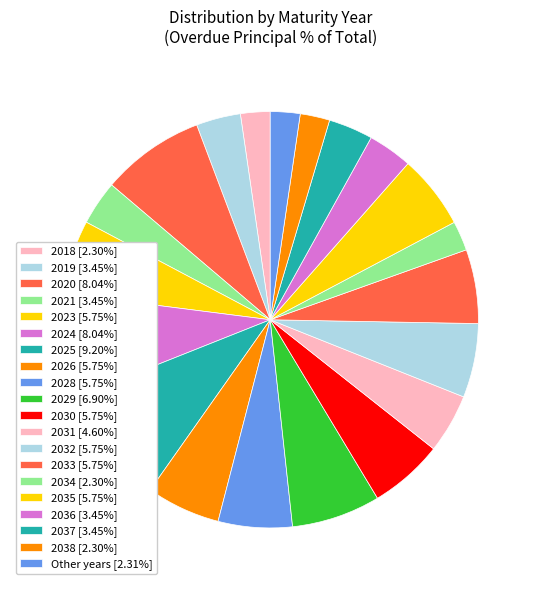

How many slices are in this pie chart?

20